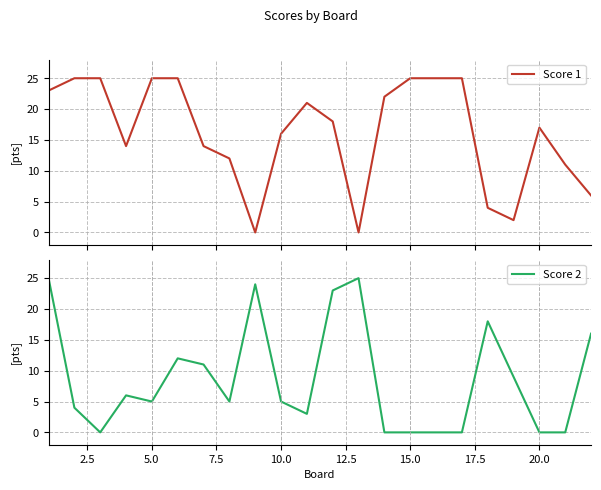

What is the maximum value for Score 1?

25